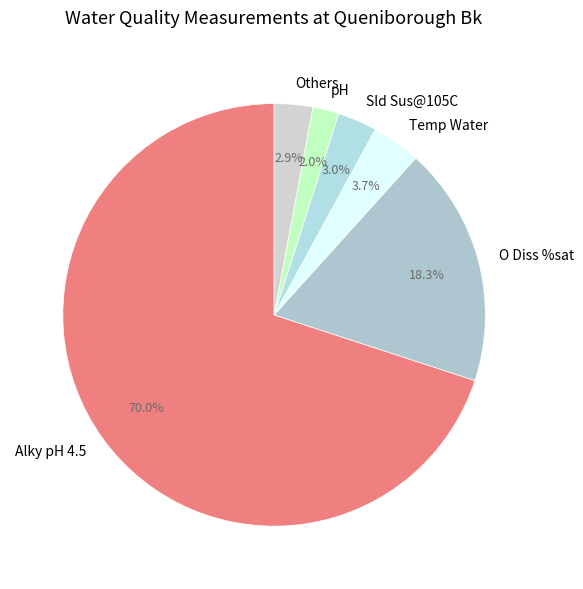

Combined, do Alky pH 4.5 and Temp Water account for over 50%?

Yes